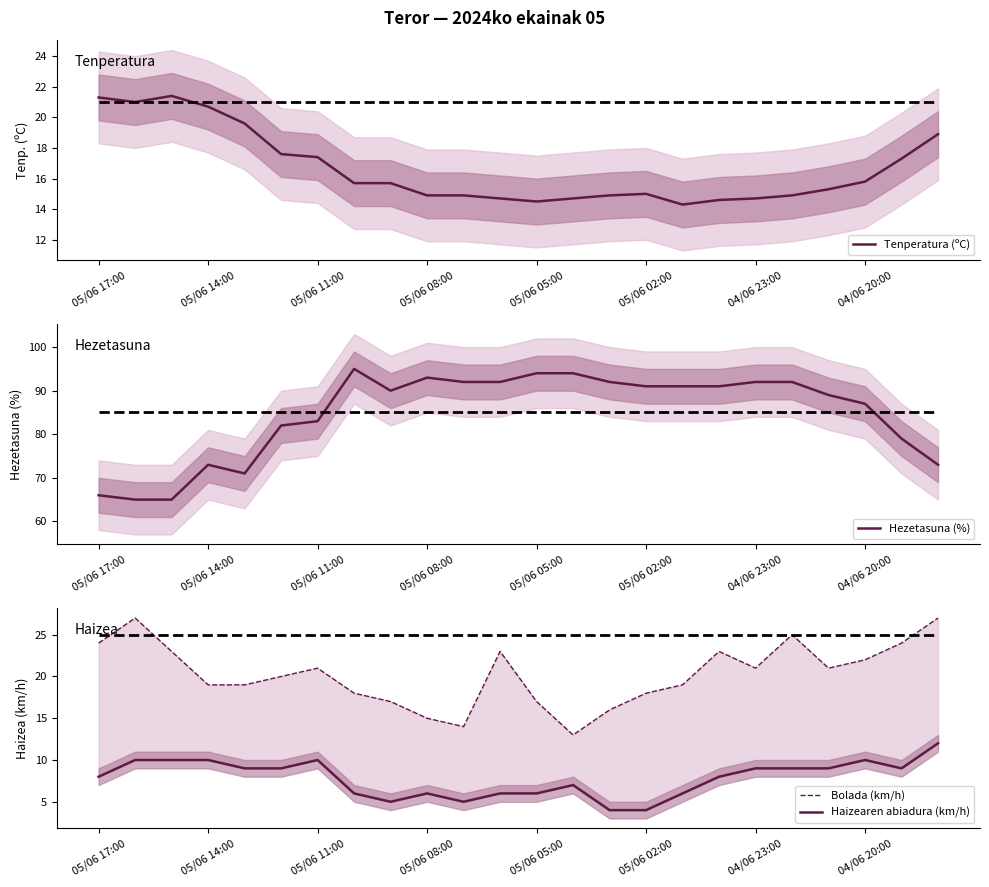

True or false: Hezetasuna (%) has a value of 38.4 at 8.

False